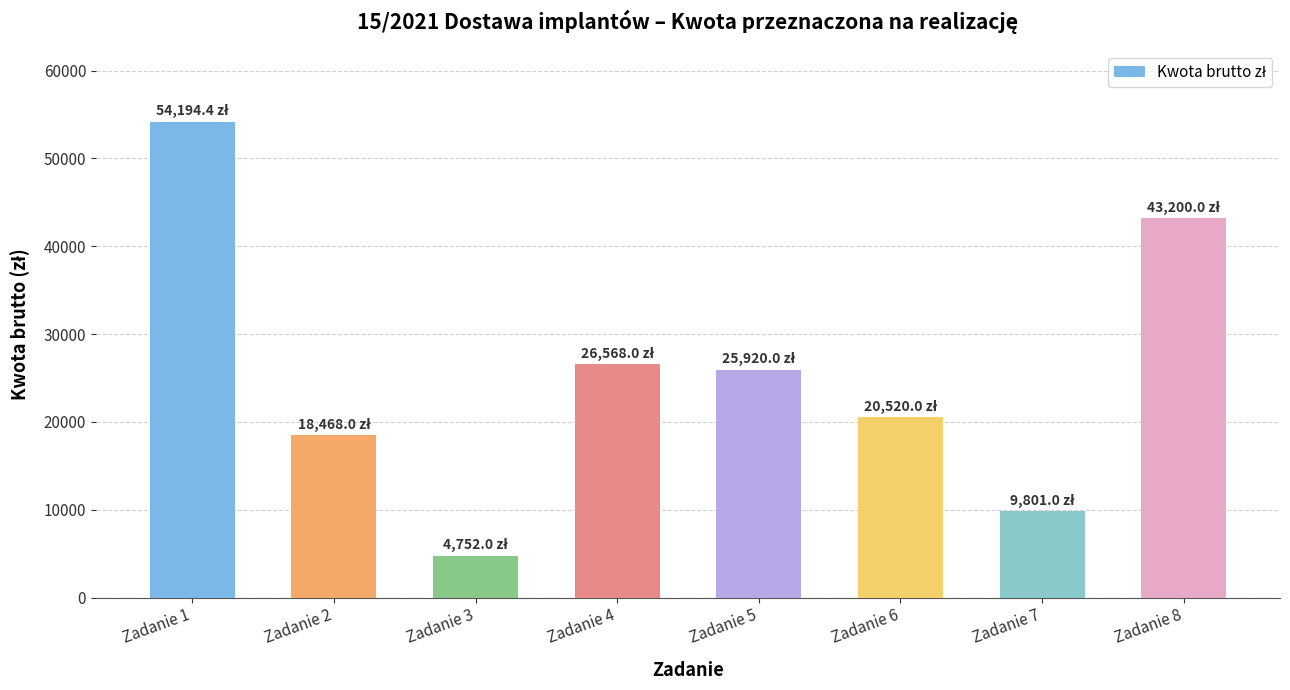

What is the change in value from Zadanie 6 to Zadanie 8?

+22680.0